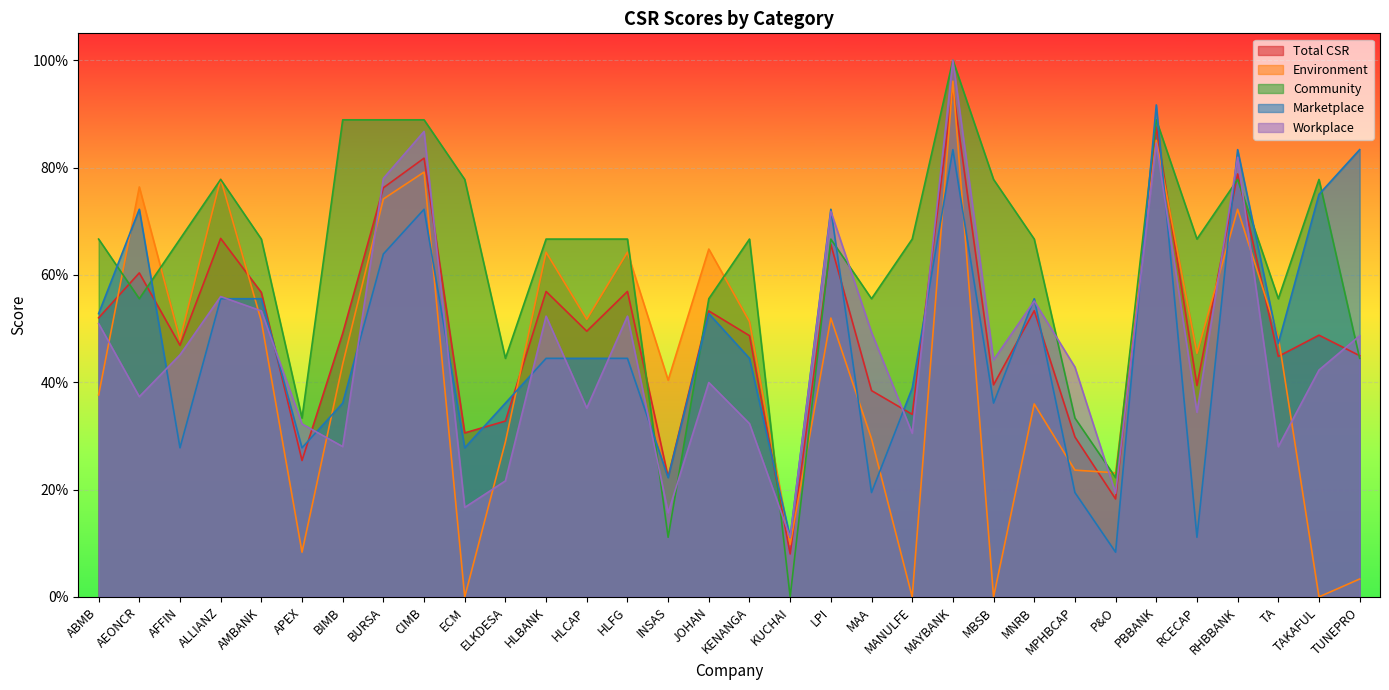

At which category does the chart reach its minimum across all series?

ECM